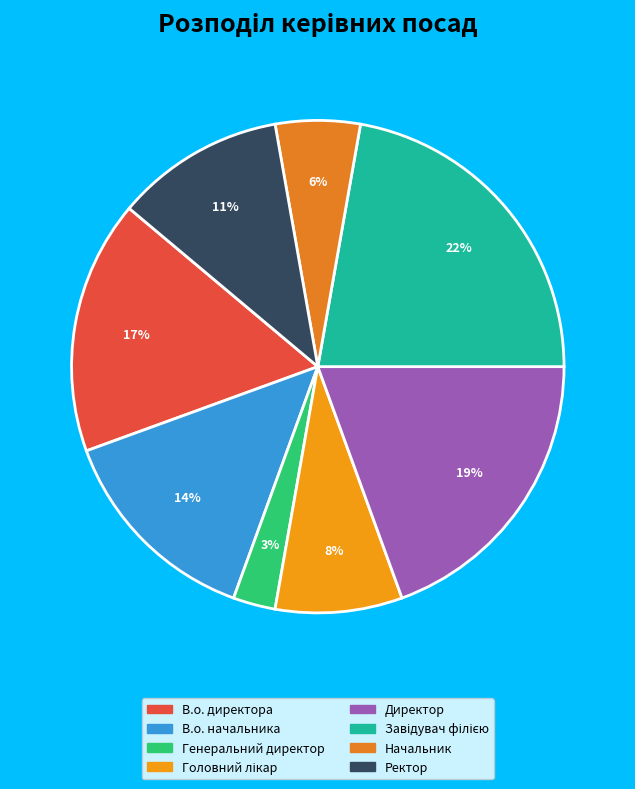

What percentage is the В.о. директора slice, to the nearest percent?

17%